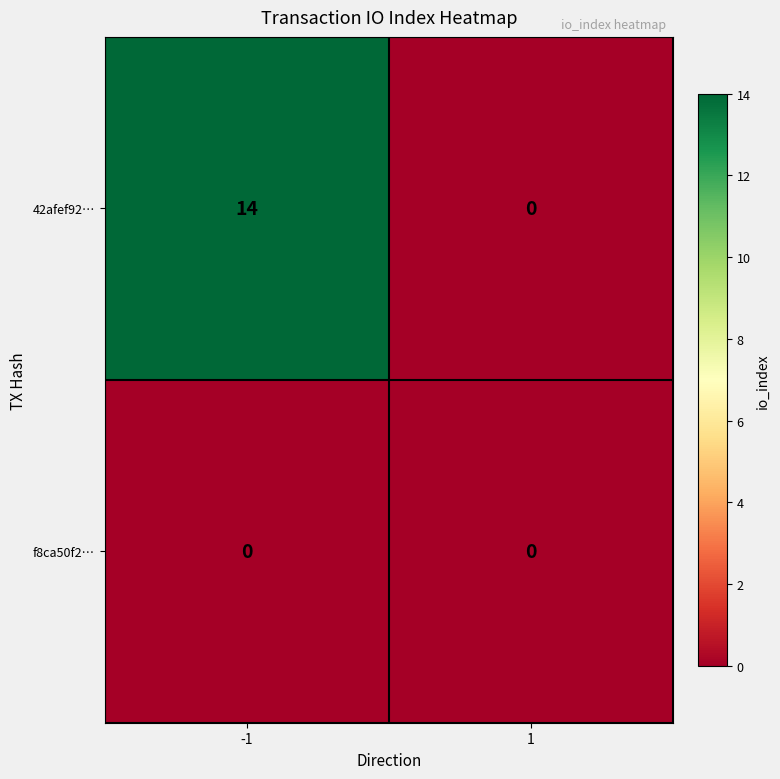

List the series in order of their peak value, highest first.

42afef92…, f8ca50f2…